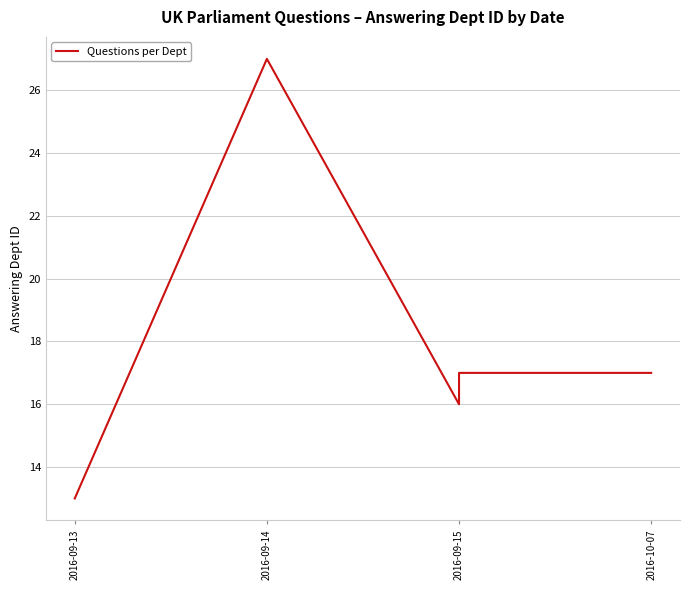

Does the chart have visible grid lines?

Yes